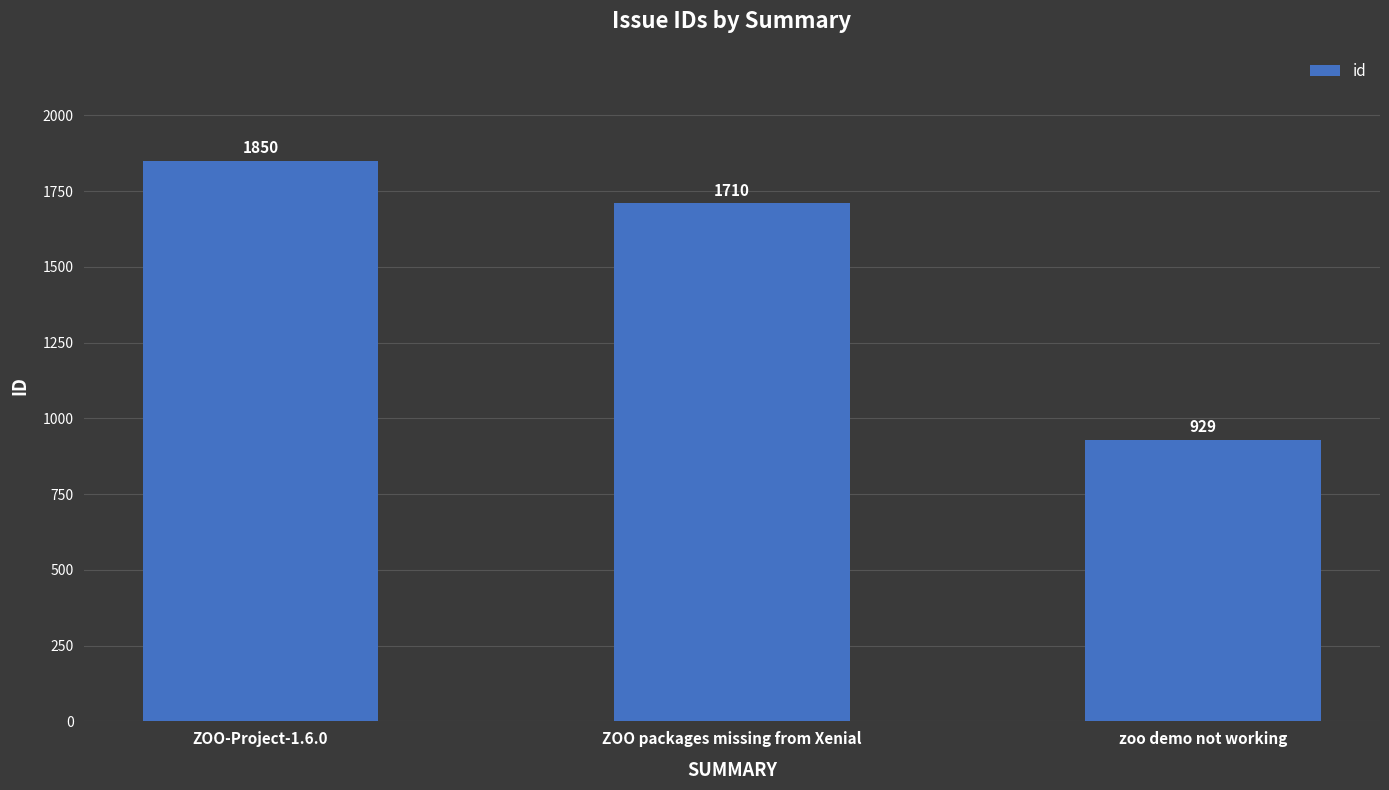

Reading left to right, extract all data points from this chart.

1850	1710	929